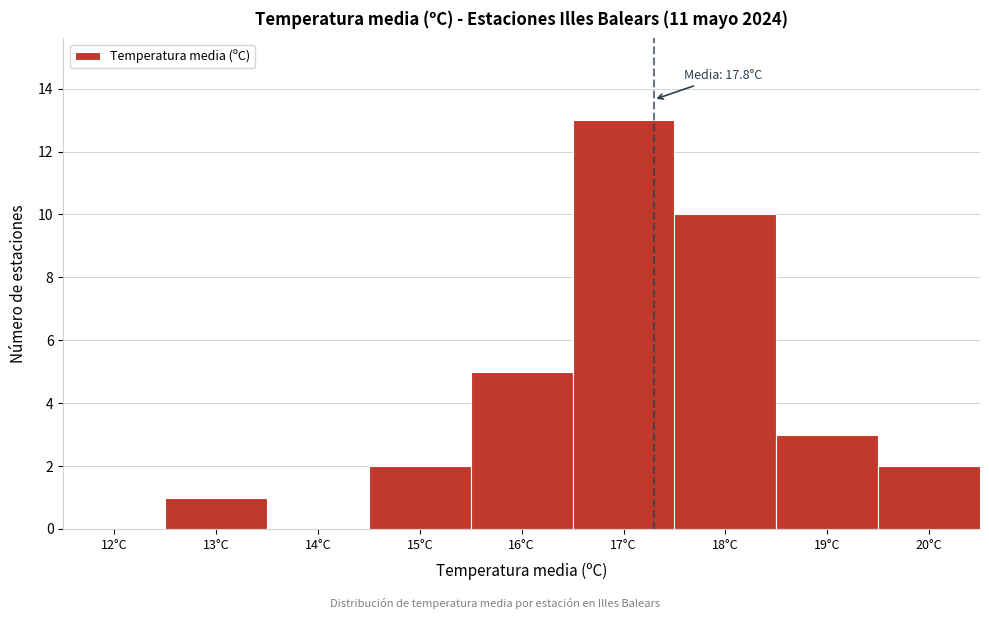

Reading left to right, transcribe all the data shown in this chart.

12°C=0	13°C=1	14°C=0	15°C=2	16°C=5	17°C=13	18°C=10	19°C=3	20°C=2